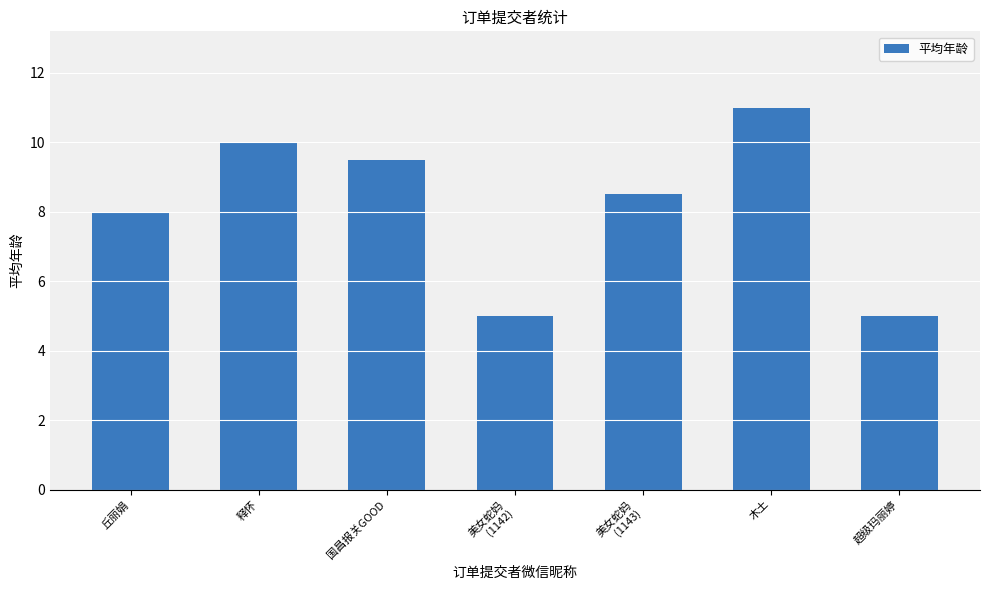

What is the smallest value displayed?

5.0